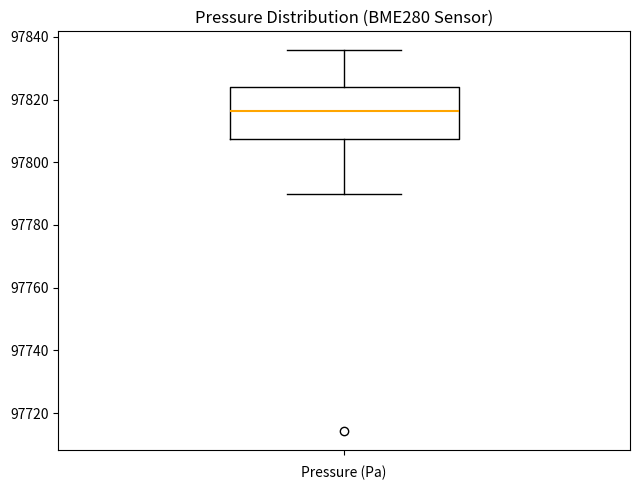

Read this box plot against the y-axis: the position of the median line, the range covered by the box, and the ends of both whiskers. The values are not printed on the chart, so give them approximately, as read against the axis.

median 97816, box 97808 to 97824, whiskers 97790 to 97836